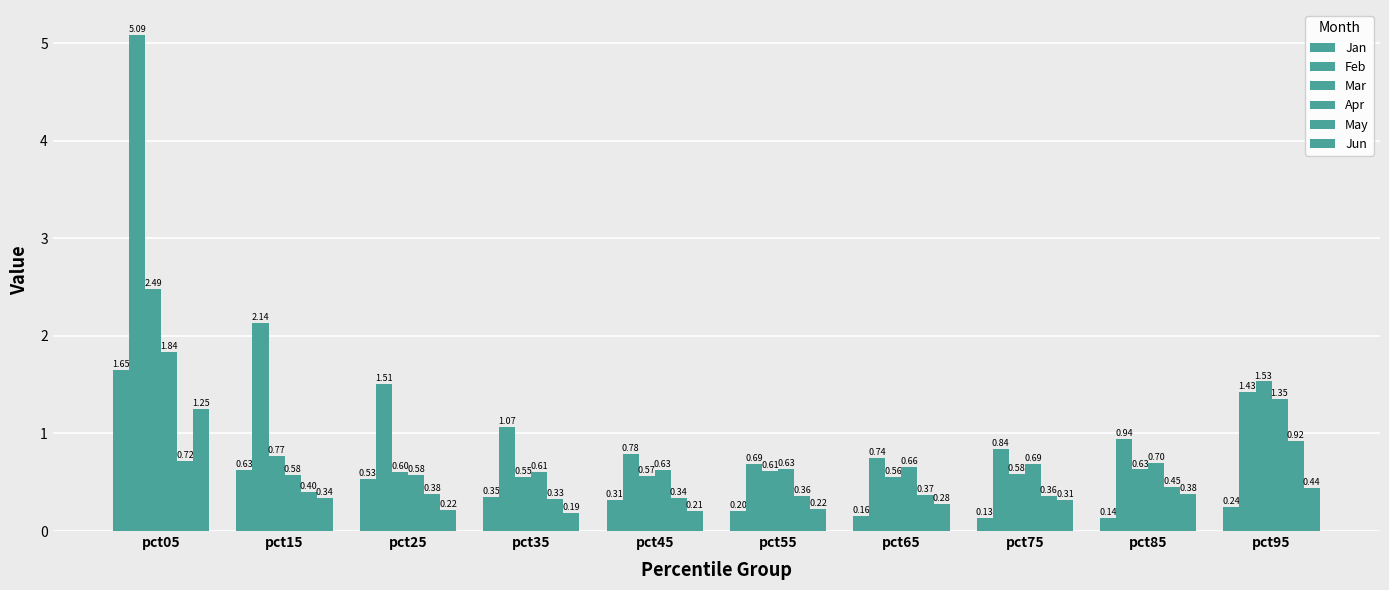

Which category has the lowest value in the Jan series?

pct75